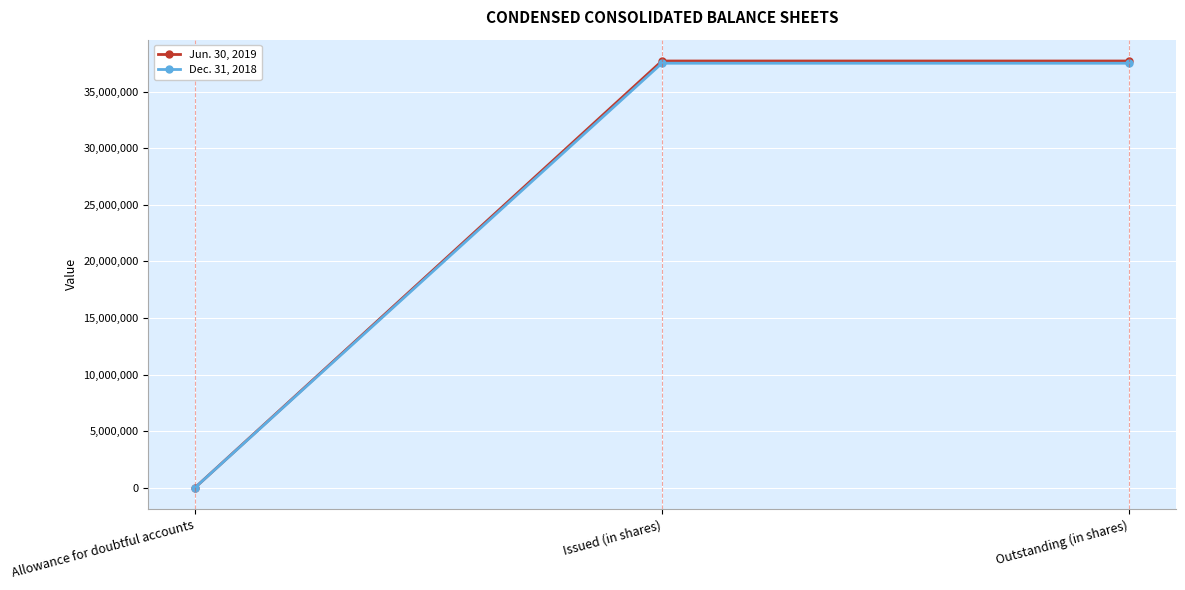

Is it true that Jun. 30, 2019 equals 37697535 at Issued (in shares)?

True